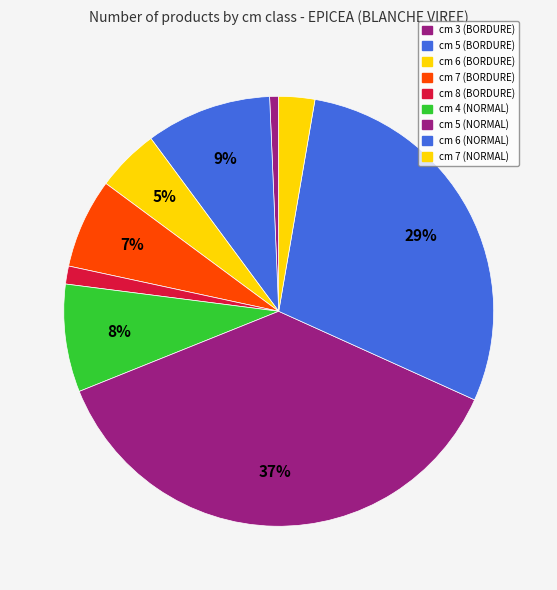

Count the number of slices in the pie.

9